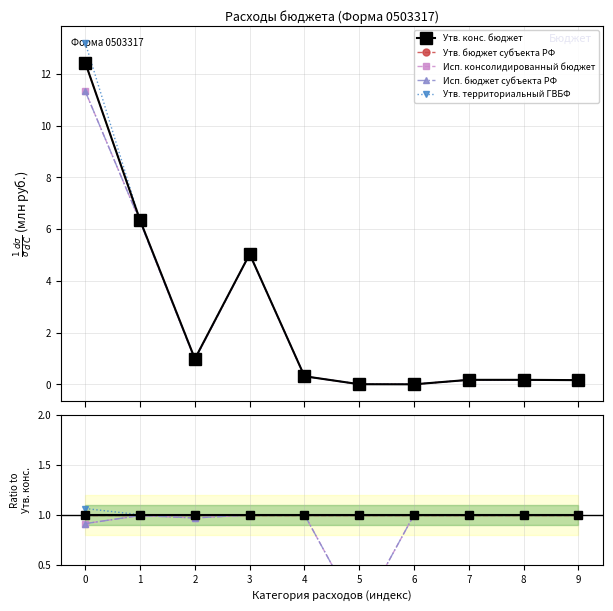

True or false: Утв. конс. бюджет and Утв. бюджет субъекта РФ intersect in this chart.

False